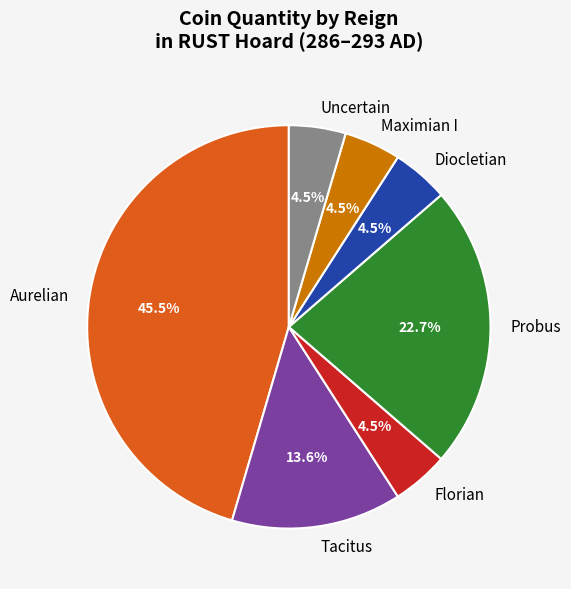

Between Maximian I and Tacitus, which is larger?

Tacitus